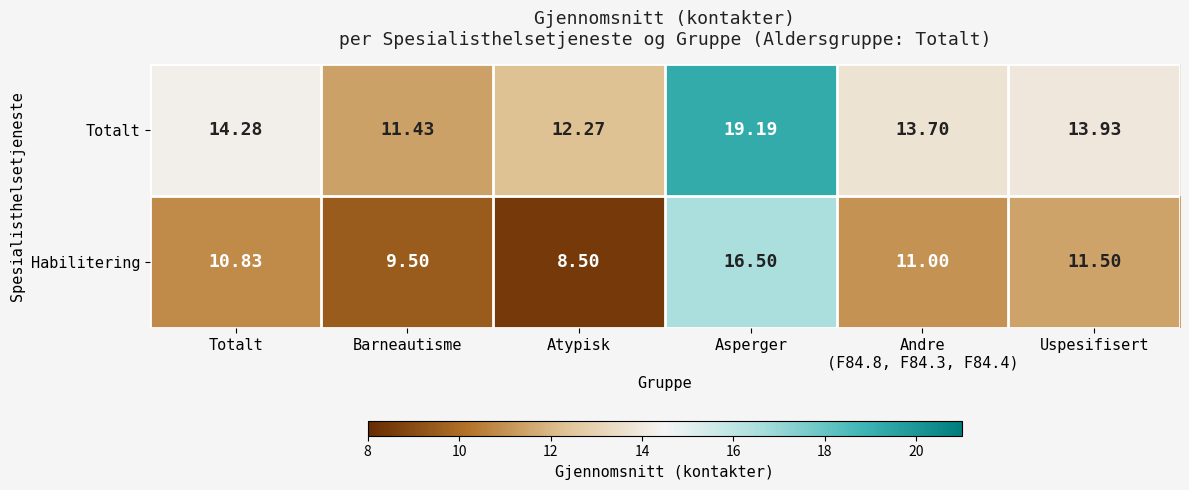

At which category is the sum across all series the highest?

Asperger